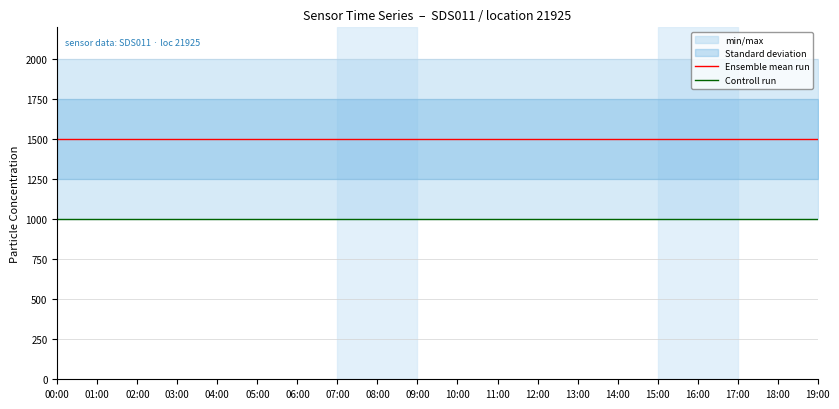

At how many categories does at least one series exceed 1079?

20